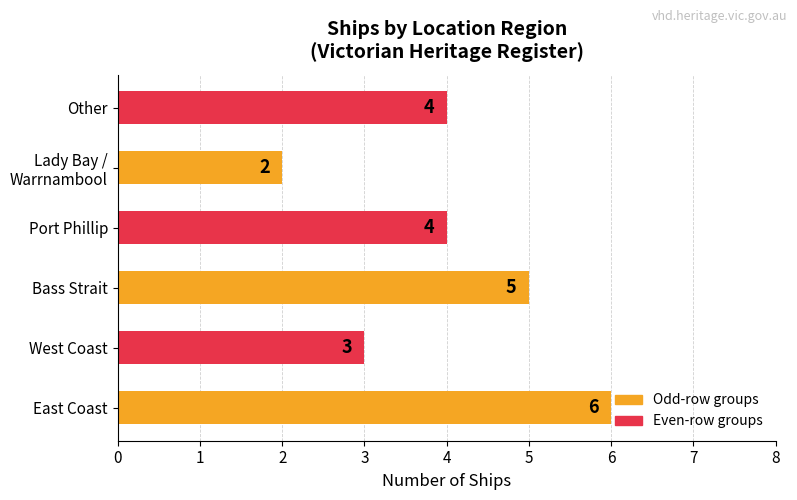

The value at Port Phillip is 4. True or false?

True